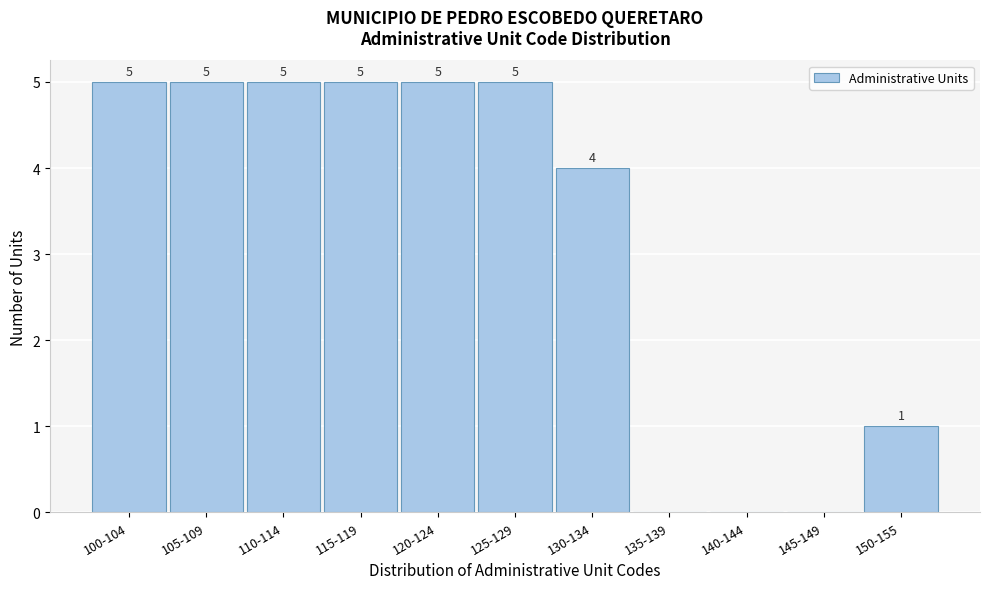

Reading right to left, what are all the values shown in this chart?

150-155=1	145-149=0	140-144=0	135-139=0	130-134=4	125-129=5	120-124=5	115-119=5	110-114=5	105-109=5	100-104=5